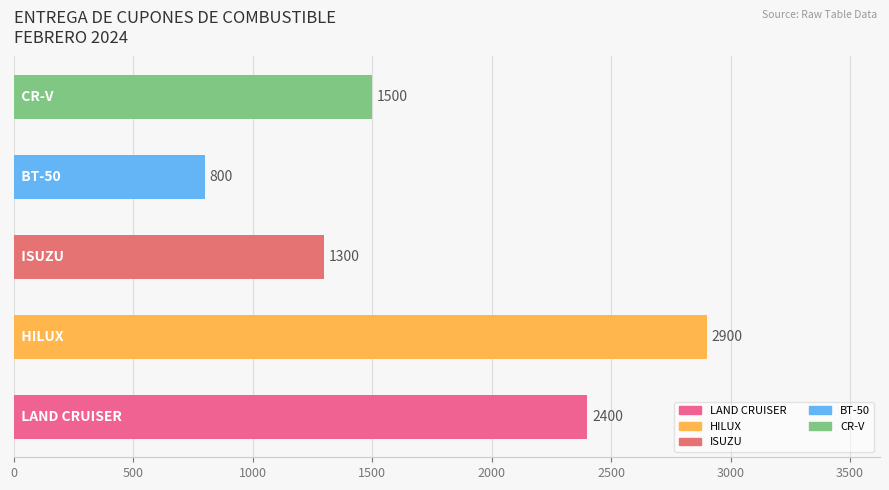

What is the minimum value shown in the chart?

800